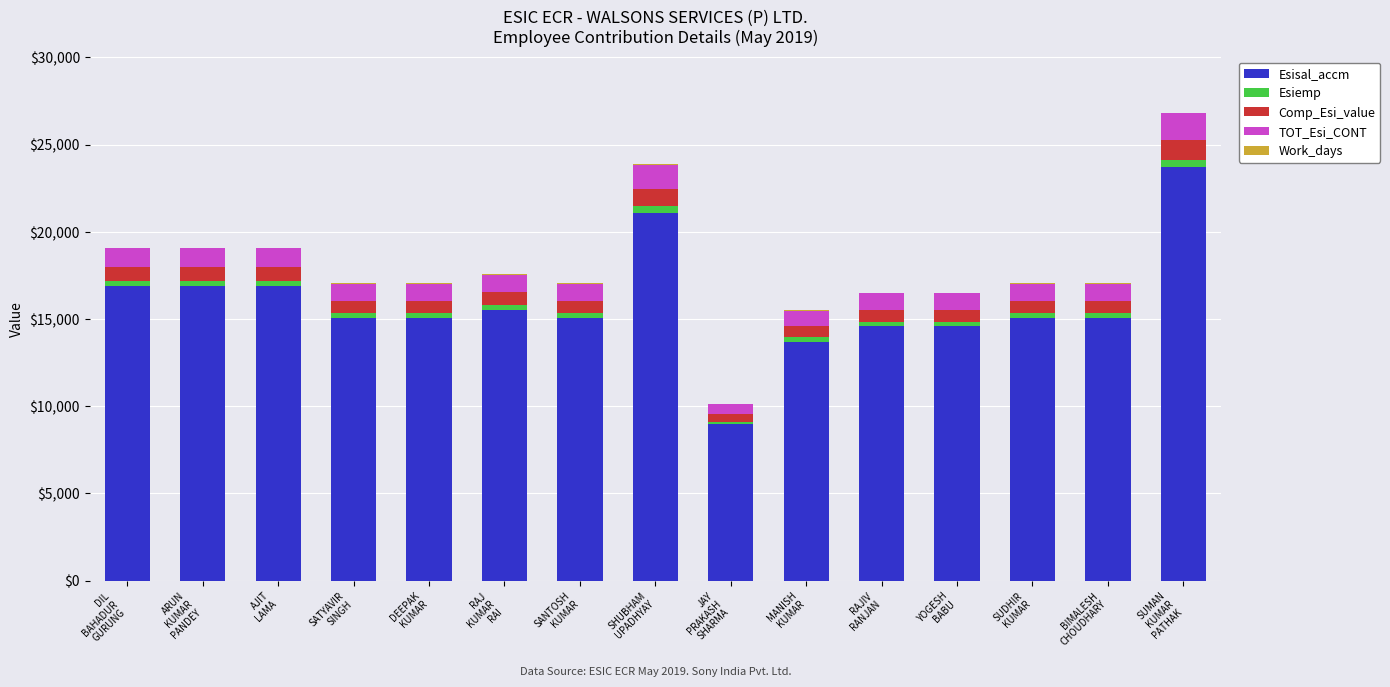

What is the highest value of the Esisal_accm series?

23723.0